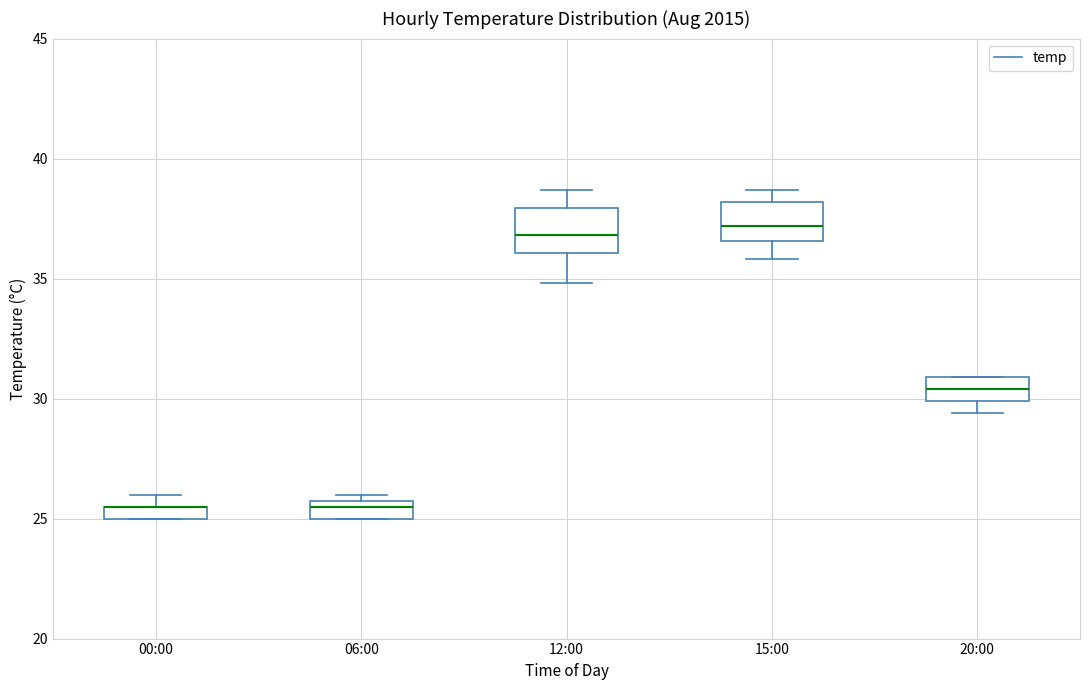

Where is the lower edge of the box for 00:00 on the y-axis? The values are not printed on the chart, so give them approximately, as read against the axis.

25.0